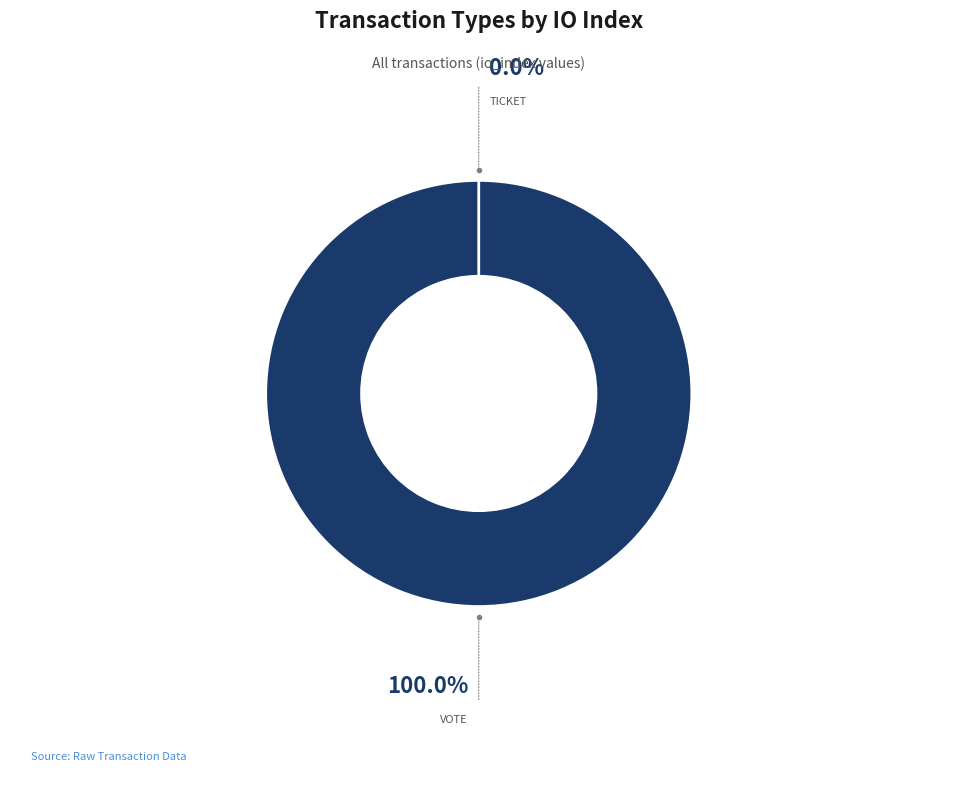

What portion of the pie excludes Ticket?

100.0%